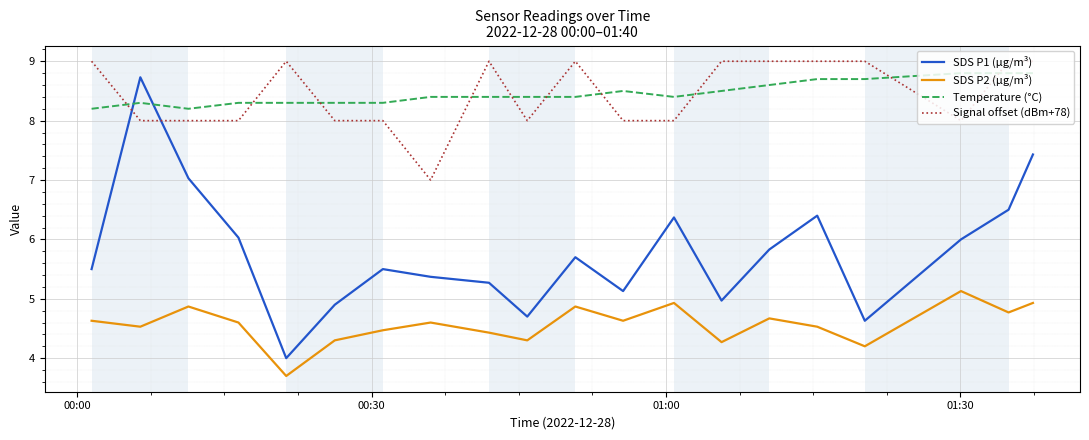

After their last crossing, which series has the higher values: Temperature (°C) or SDS P1 (µg/m³)?

Temperature (°C)